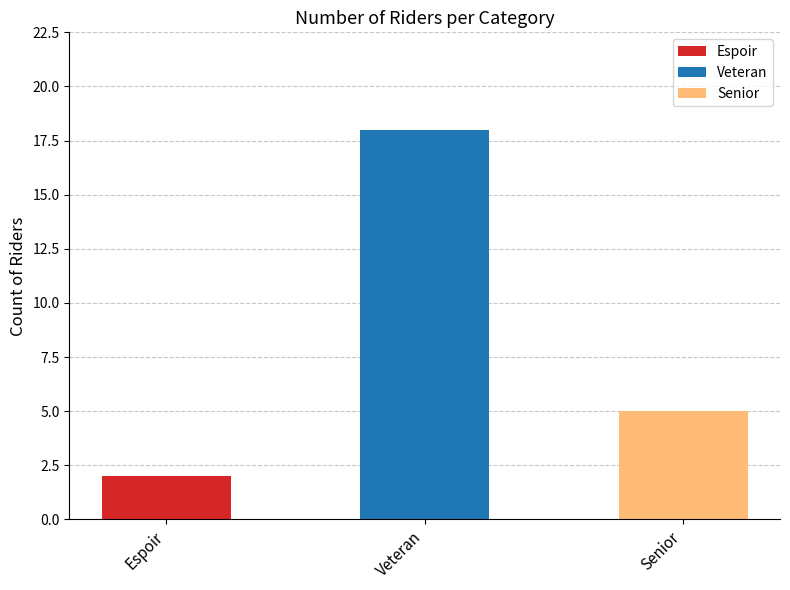

True or false: the data shows 2 at Espoir.

False